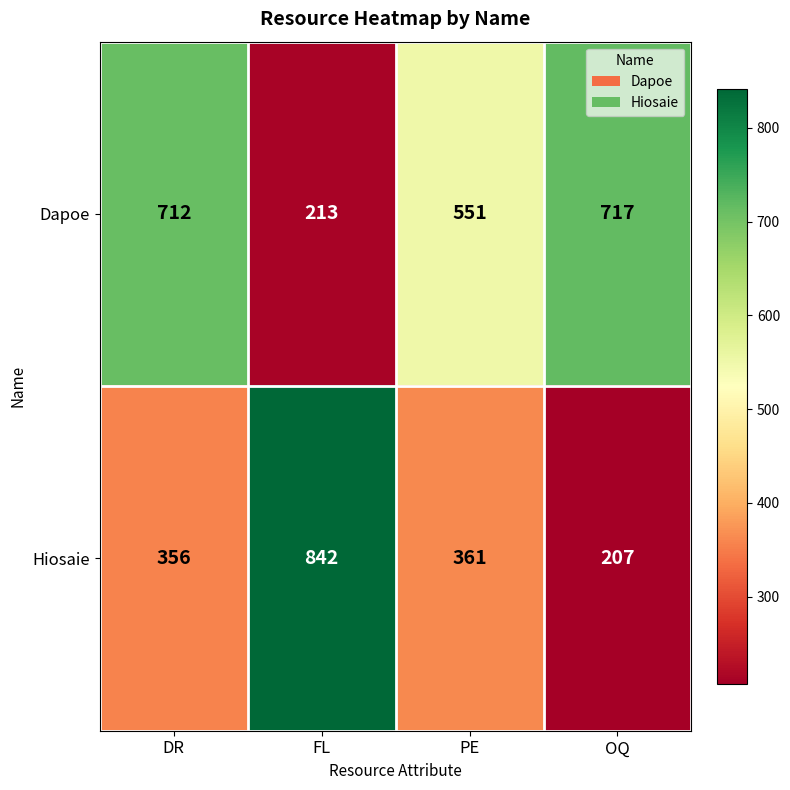

Which series has the widest spread of values?

Hiosaie